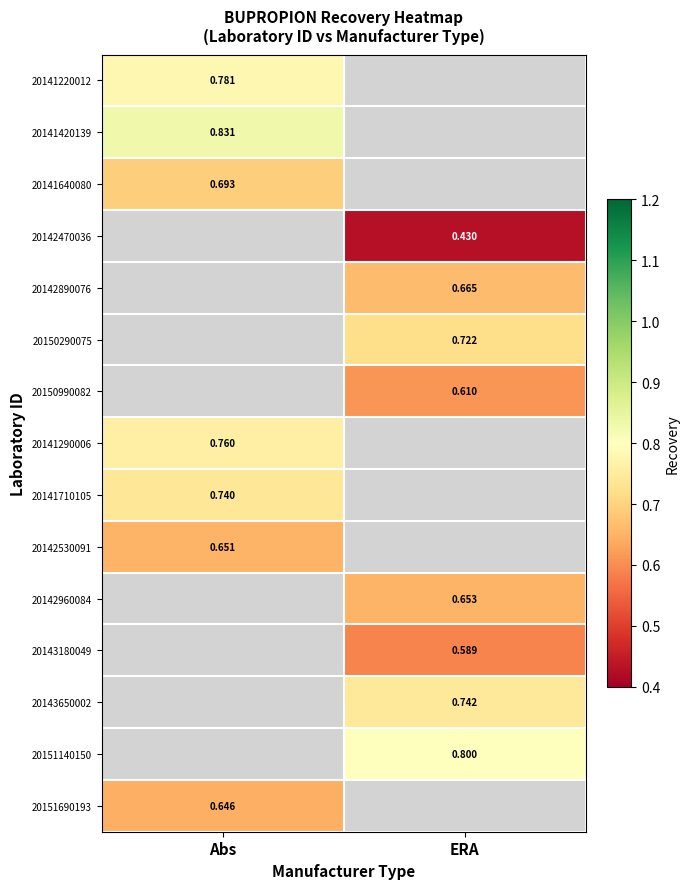

Is the value of 20142530091 at Abs greater than the value of 20142890076 at ERA?

No